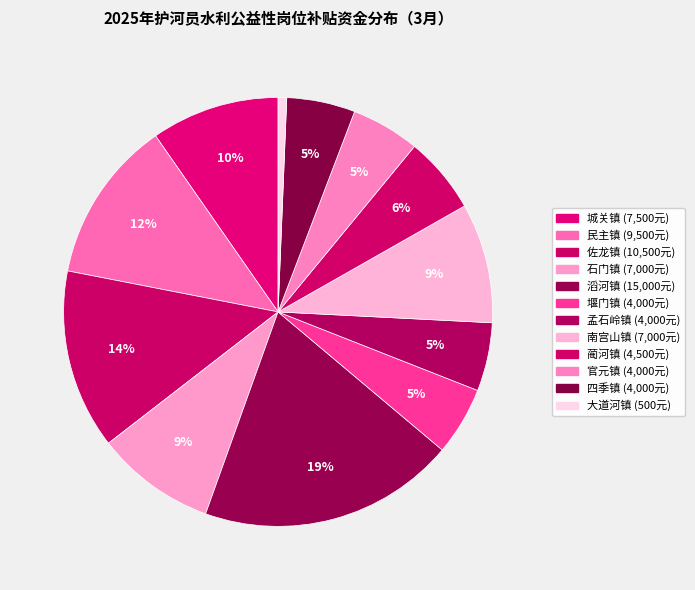

Does 孟石岭镇 represent more than half of the total?

No